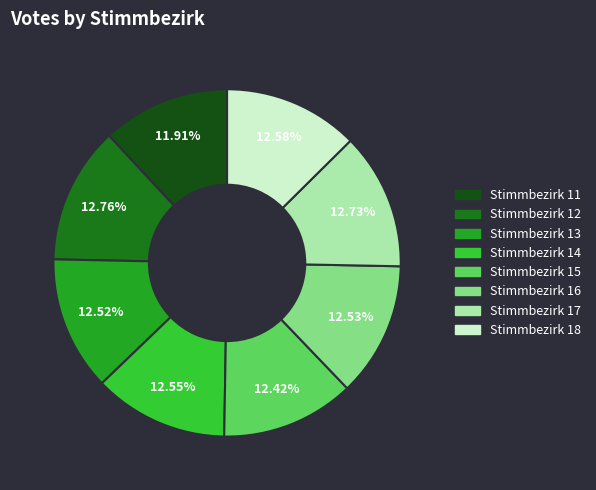

What is the ratio of the value at Stimmbezirk 17 to the value at Stimmbezirk 16?

1.0